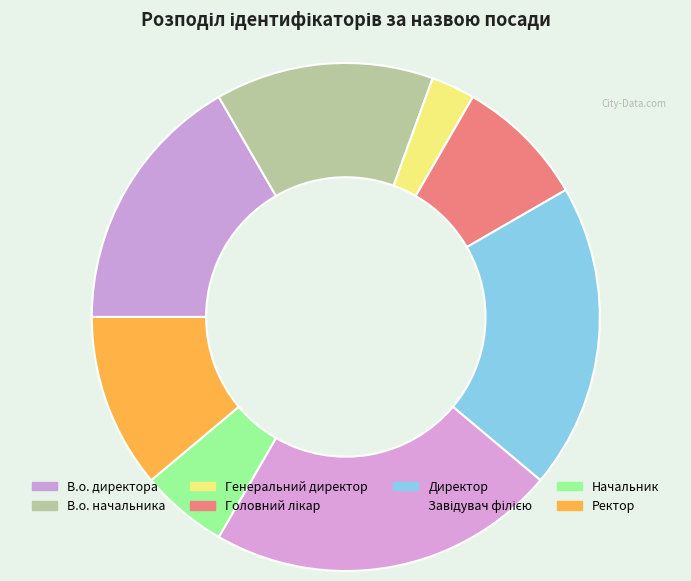

Does В.о. начальника account for over 50% of the chart?

No